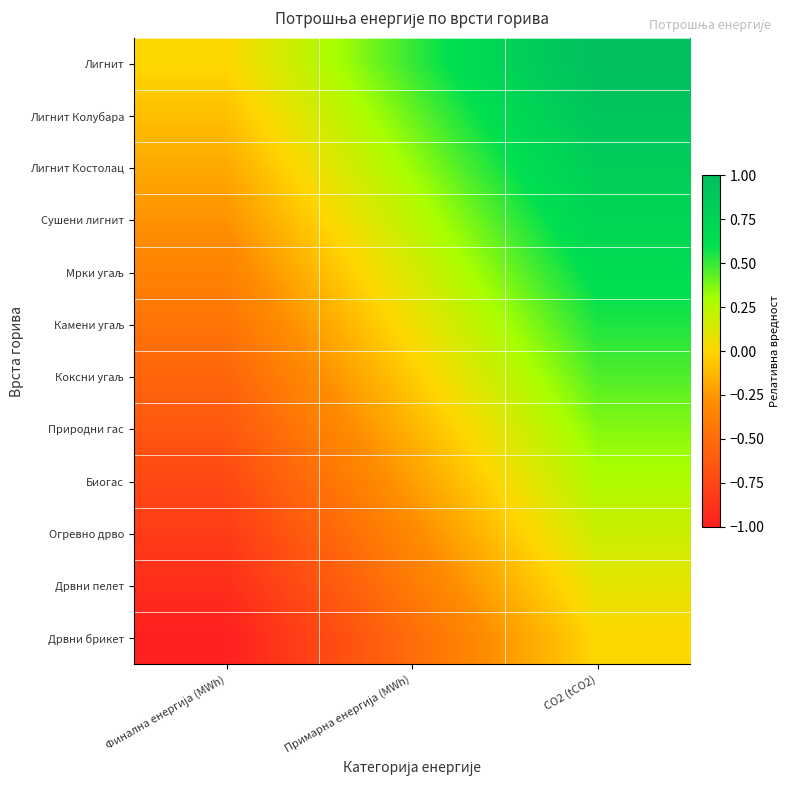

At which category is the sum across all series the highest?

CO2 (tCO2)